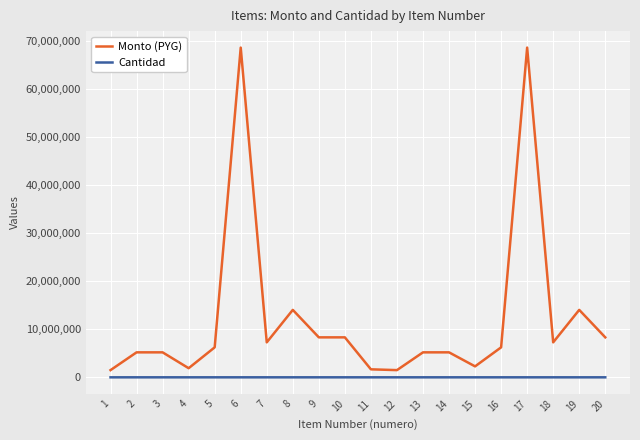

Which series changed the most between 8 and 18?

Monto (PYG)